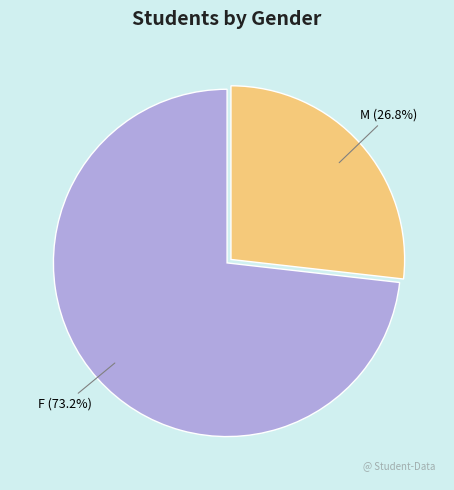

How many slices are in this pie chart?

2